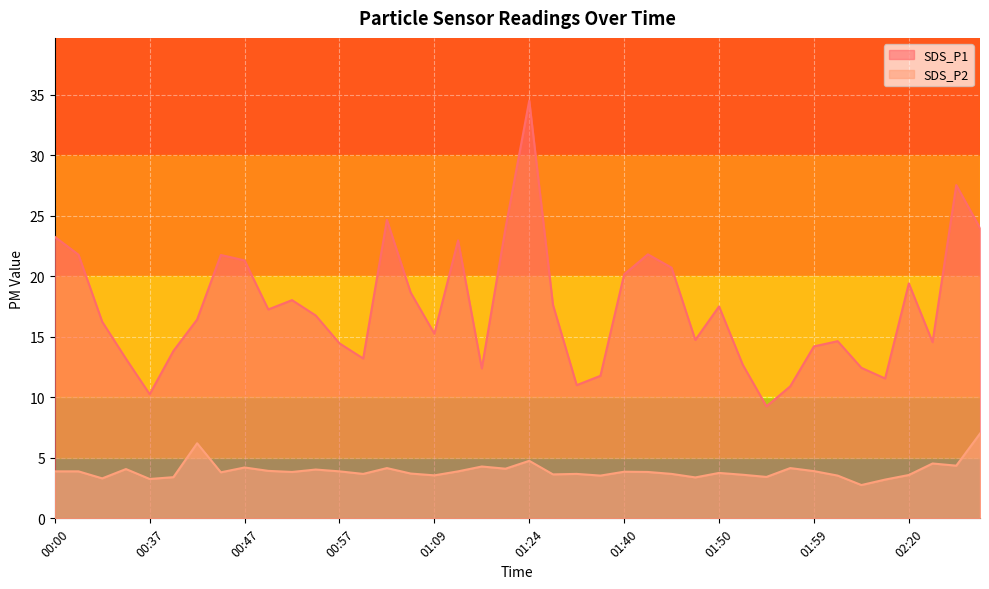

The SDS_P2 series shows 1.3 at 01:34. True or false?

False